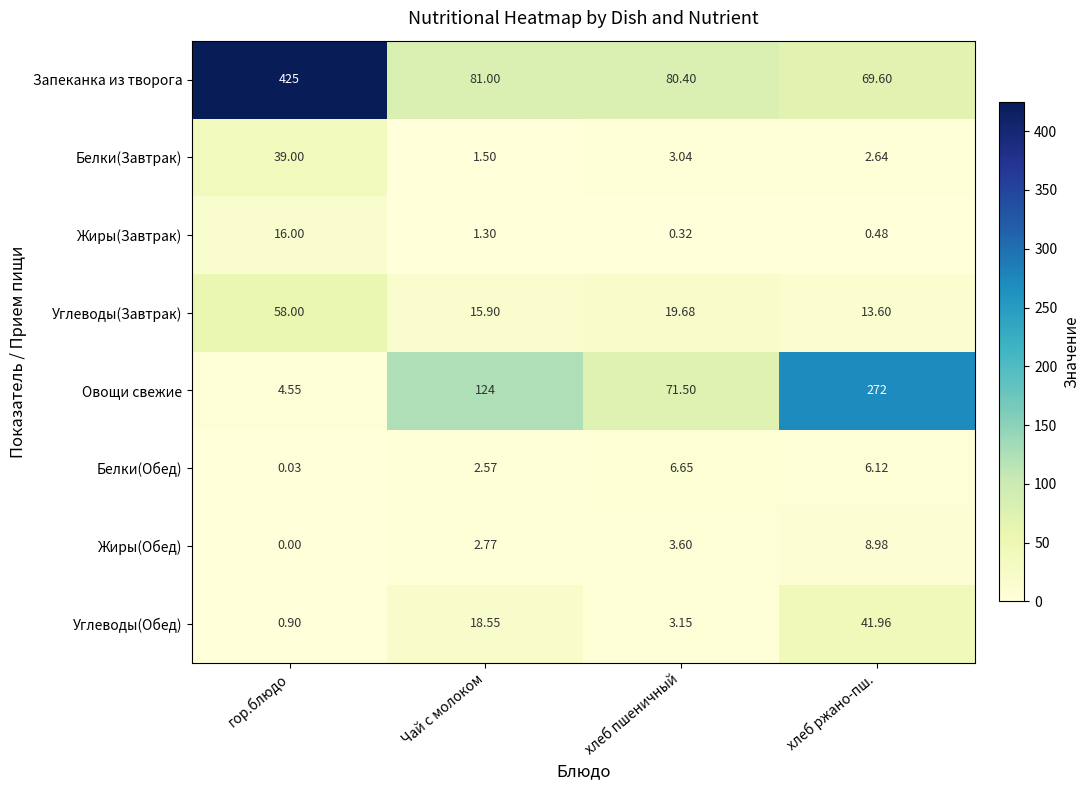

How many series are shown in this chart?

8